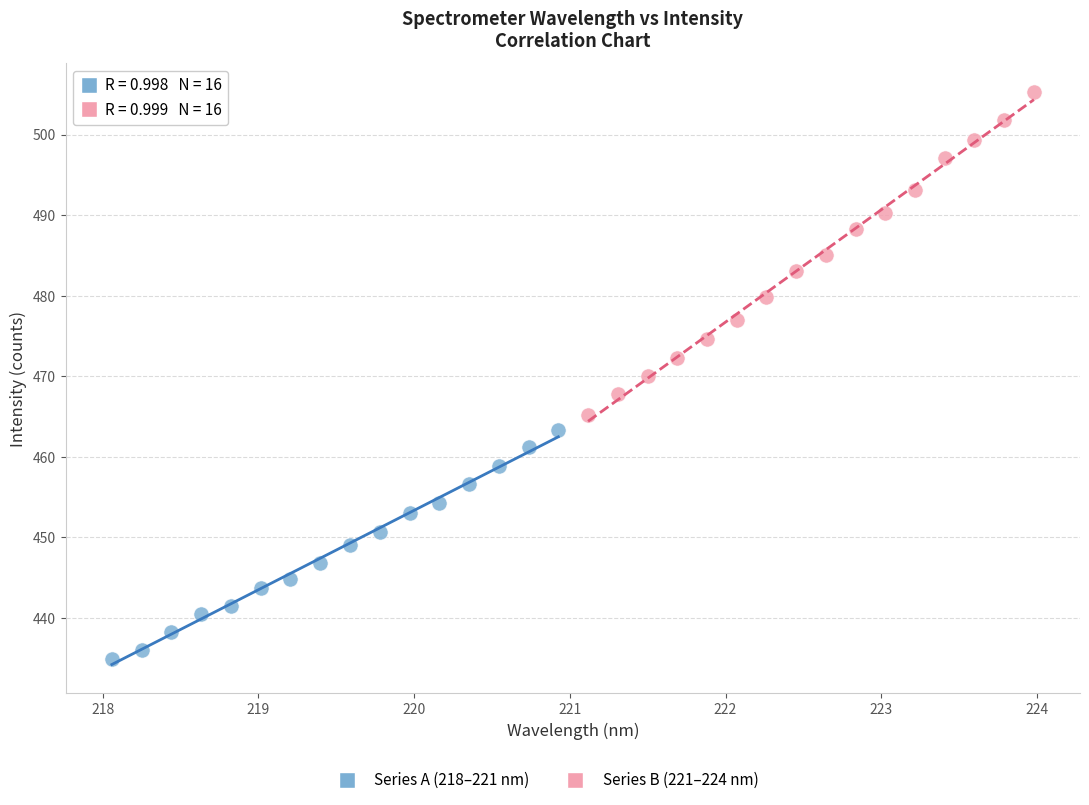

Which series contains the highest Y value?

Series B (221–224 nm)